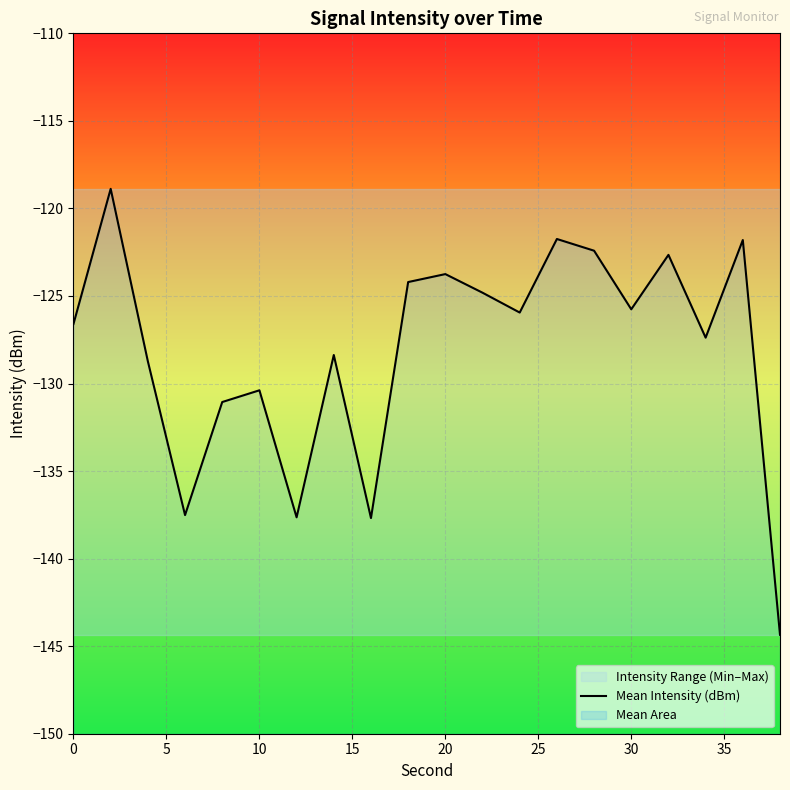

Reading left to right, transcribe all the data shown in this chart.

-126.6	-118.9	-128.7	-137.5	-131.1	-130.4	-137.6	-128.4	-137.7	-124.2	-123.7	-124.8	-125.9	-121.7	-122.4	-125.8	-122.7	-127.4	-121.8	-144.4